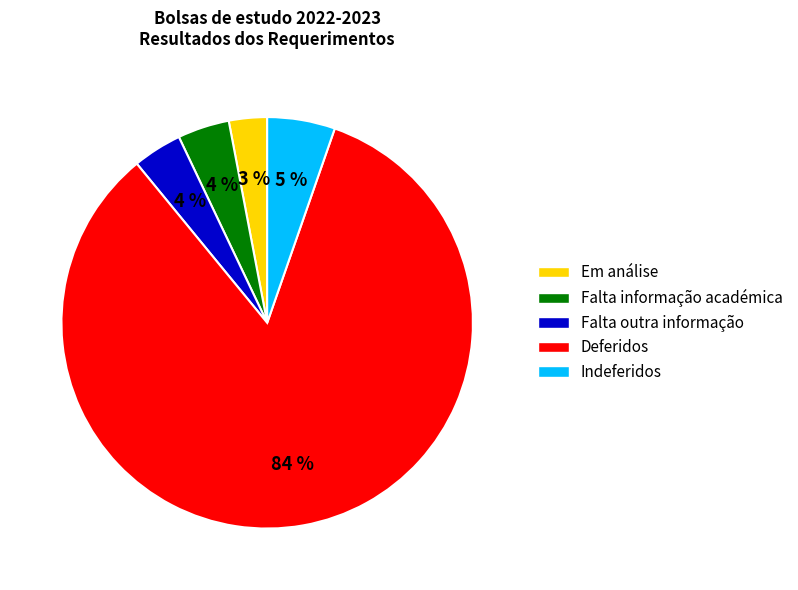

Is there a majority slice in this chart?

Yes